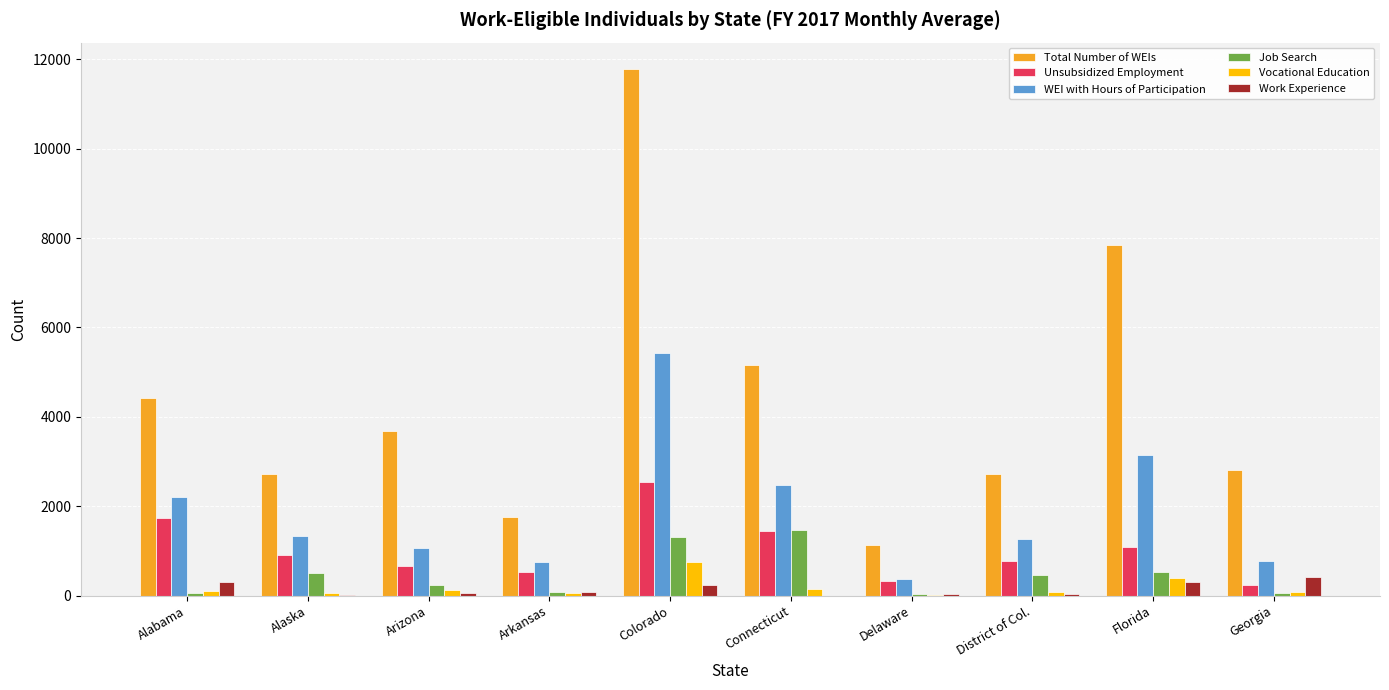

Which category has the highest value in the Vocational Education series?

Colorado